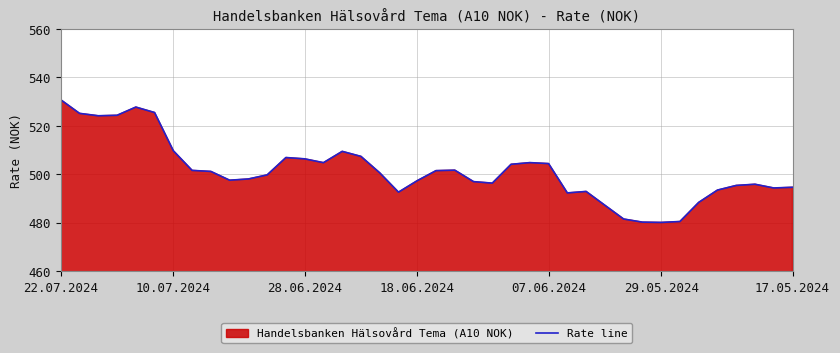

Is it true that the value at 28.06.2024 is 711.4?

False